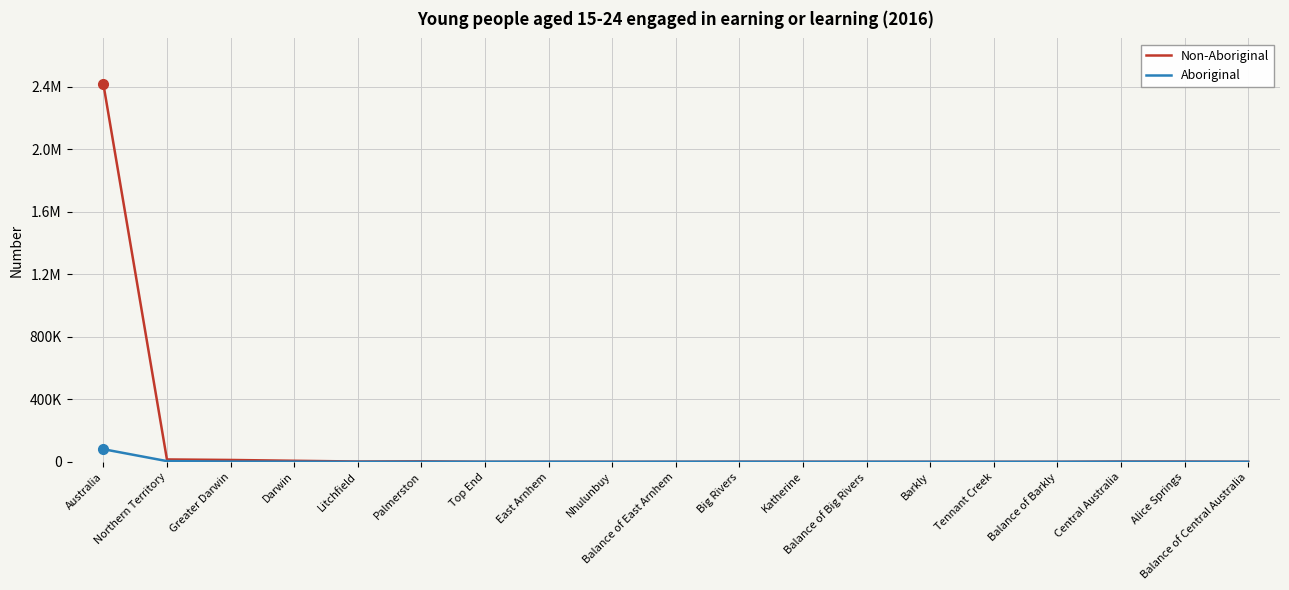

What are all the series names shown in the legend?

Non-Aboriginal, Aboriginal